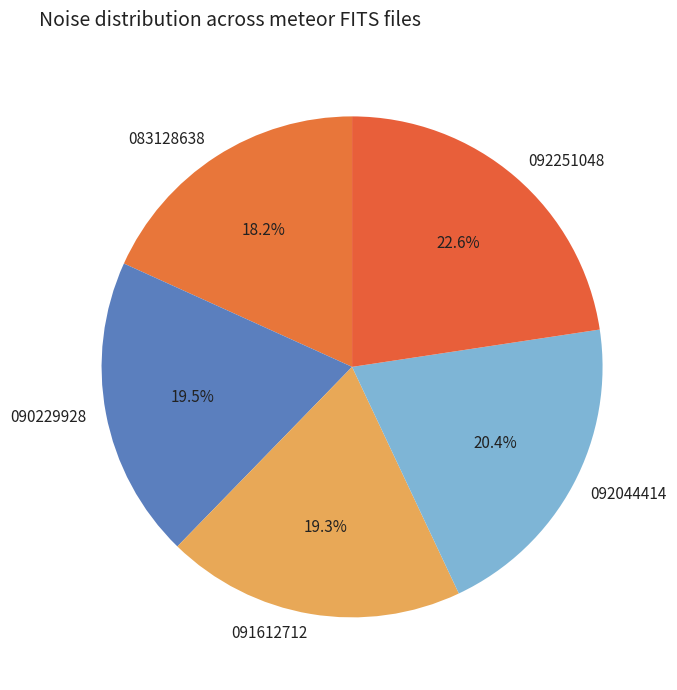

Count the number of slices in the pie.

5